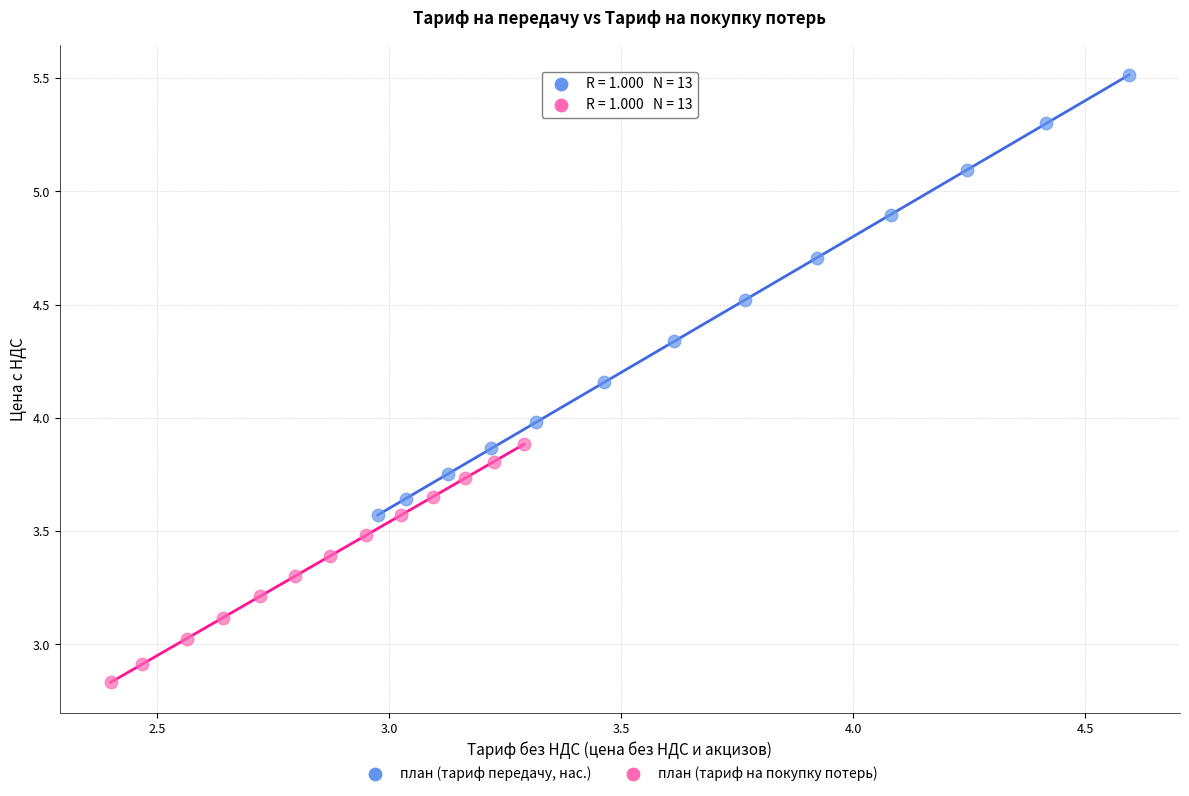

Which series has the largest Y range (max minus min)?

план (тариф передачу, нас.)